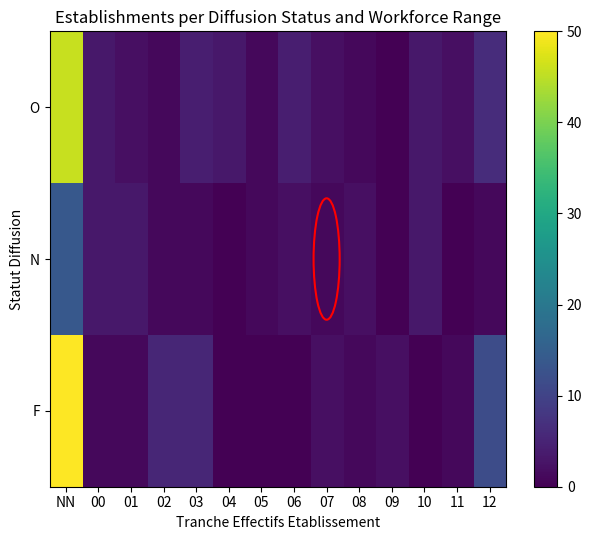

What is the total value across all series at 00?

7.4